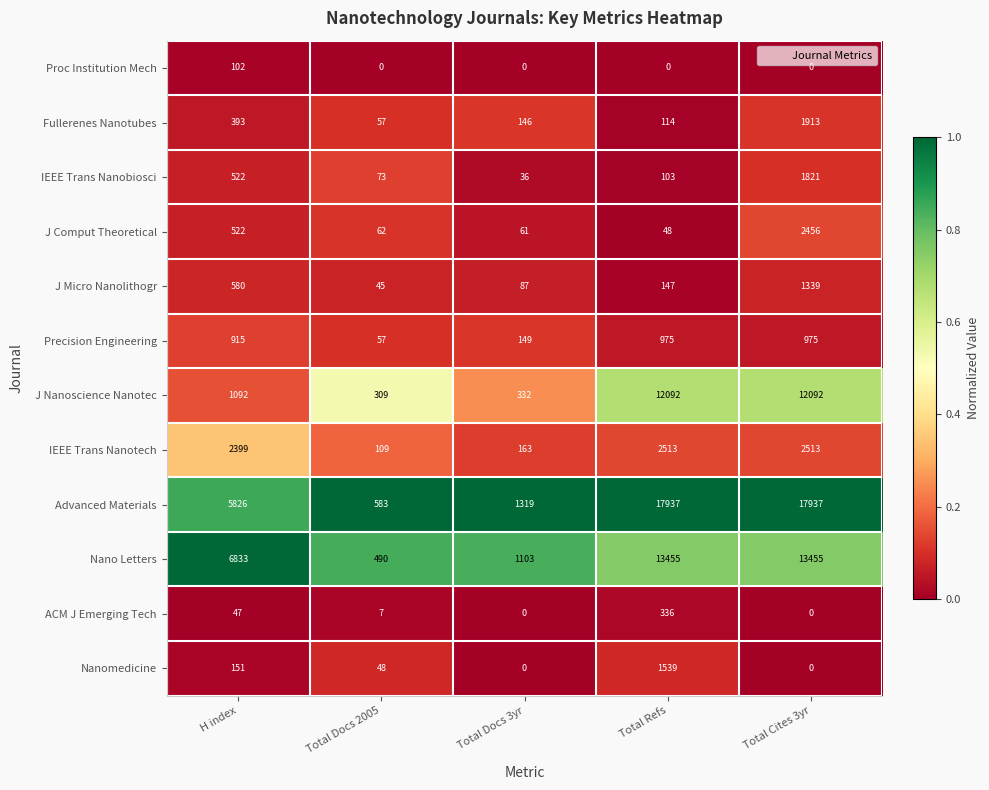

At which category is the sum across all series the highest?

Total Cites 3yr